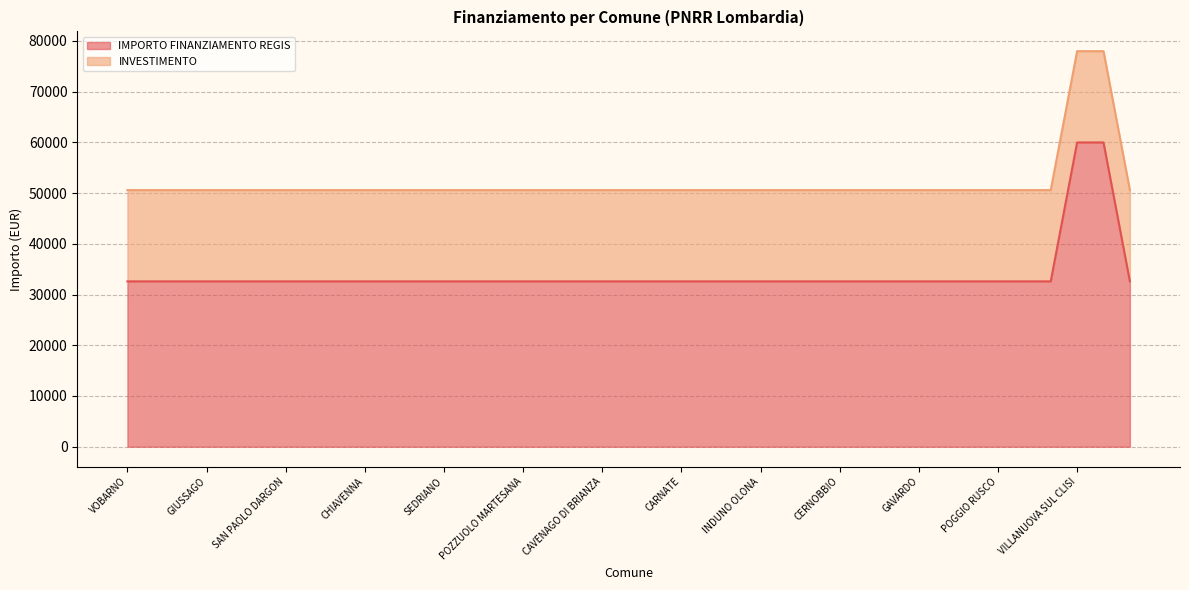

True or false: the data has more than 2 interior local peaks.

False